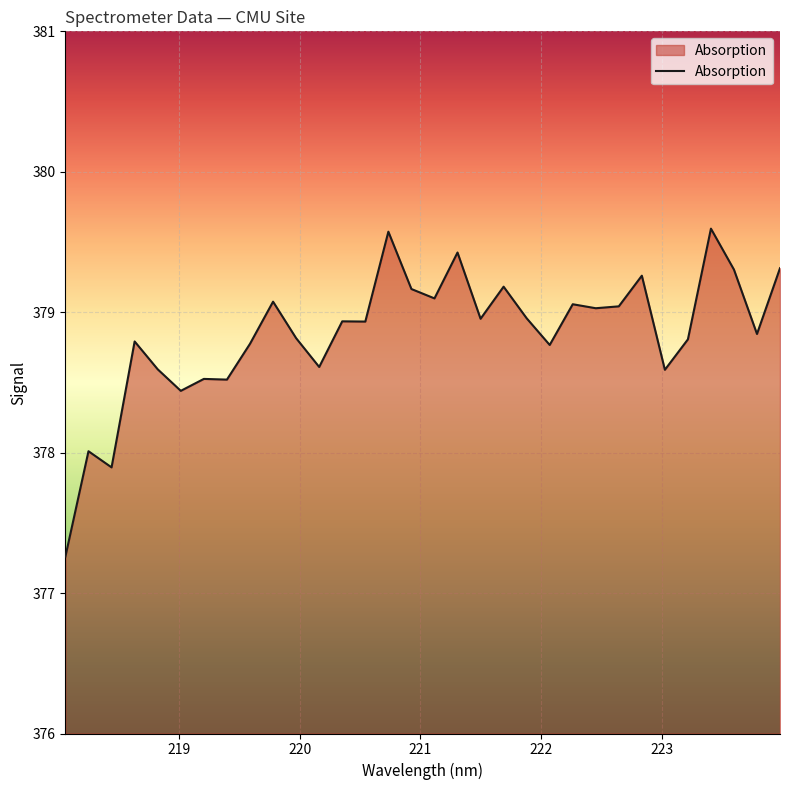

What is the smallest value displayed?

377.3